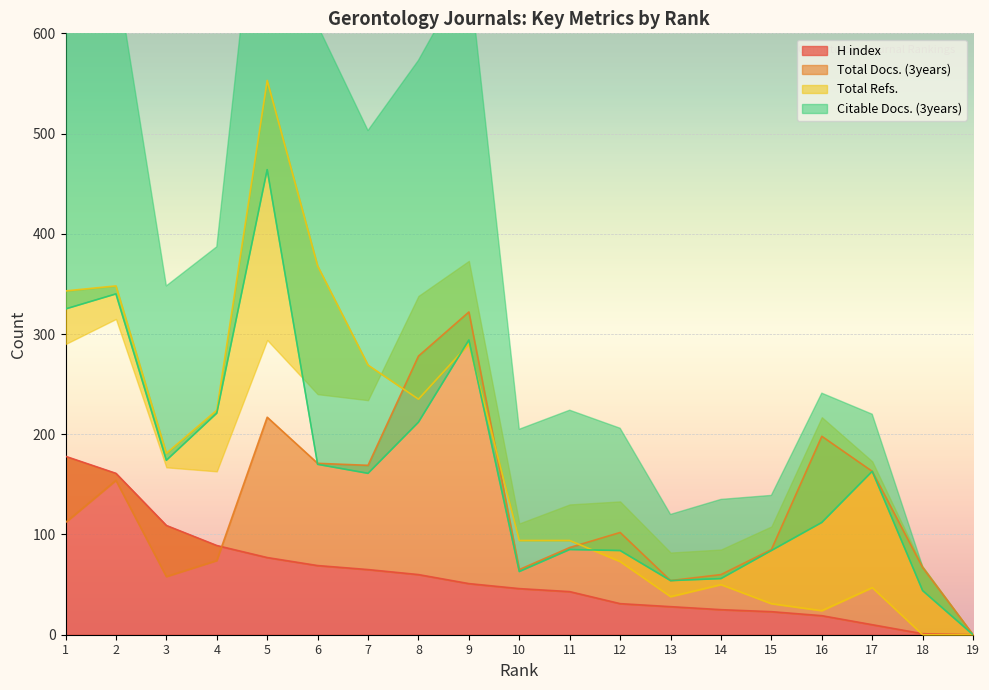

Is it true that Total Refs. equals 73 at 12?

True